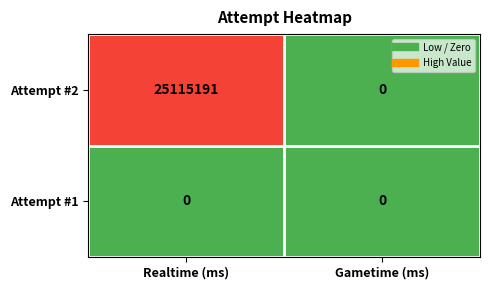

What is the average value of the Attempt #2 series?

12557596